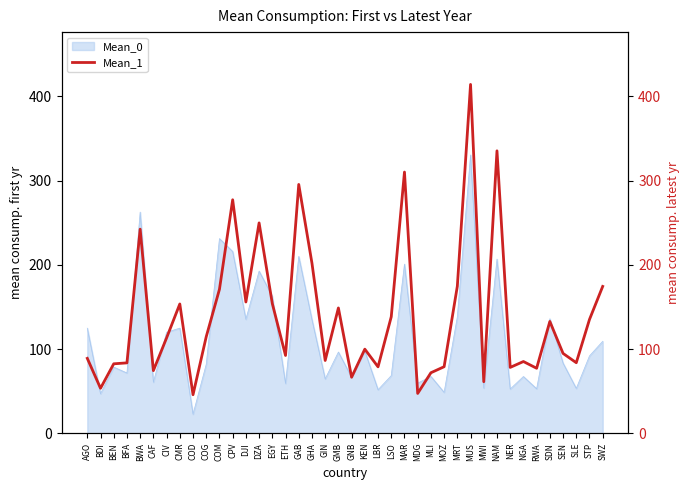

List the labels in order of value, smallest first.

COD, MDG, BDI, MWI, GNB, MLI, CAF, RWA, NER, LBR, MOZ, BEN, BFA, SLE, NGA, GIN, AGO, ETH, SEN, KEN, CIV, COG, SDN, STP, LSO, GMB, CMR, EGY, DJI, COM, SWZ, MRT, GHA, BWA, DZA, CPV, GAB, MAR, NAM, MUS